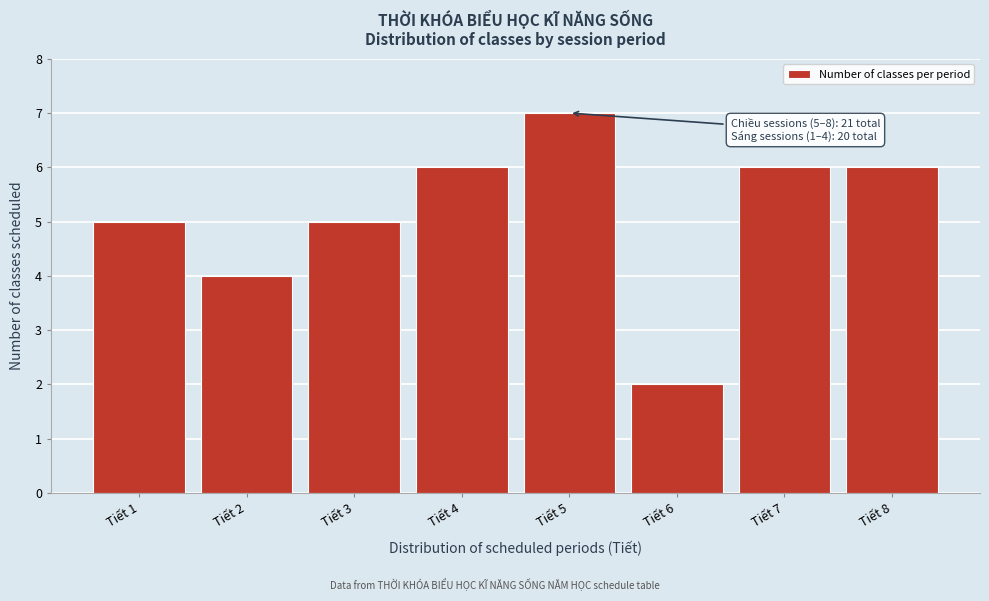

Reading left to right, what are all the values shown in this chart?

5	4	5	6	7	2	6	6